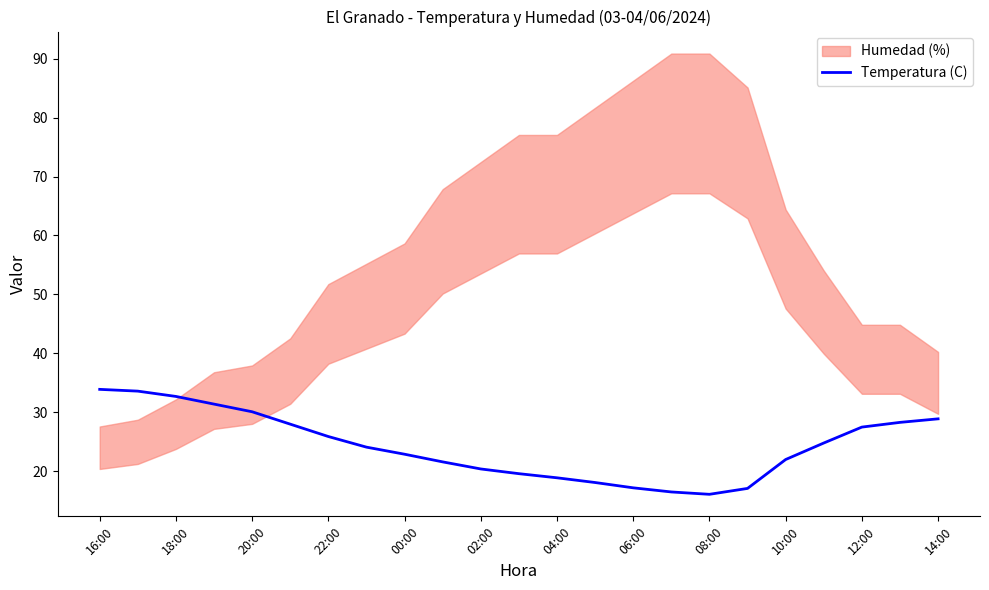

The value of Temperatura (C) at 00:00 is 9.2. True or false?

False